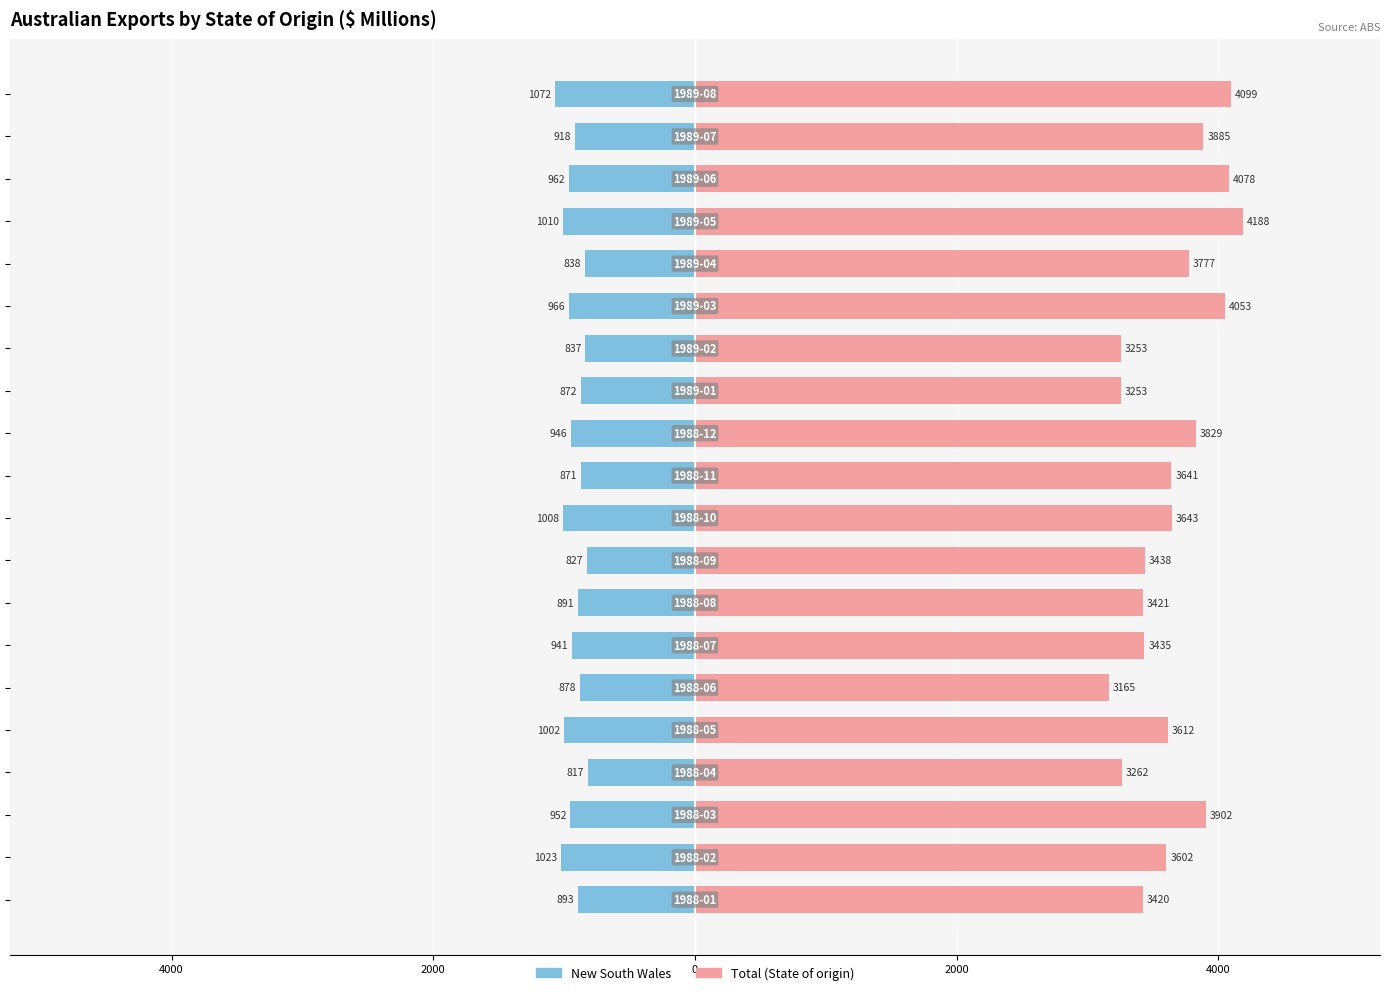

What is the average value of the New South Wales series?

-926